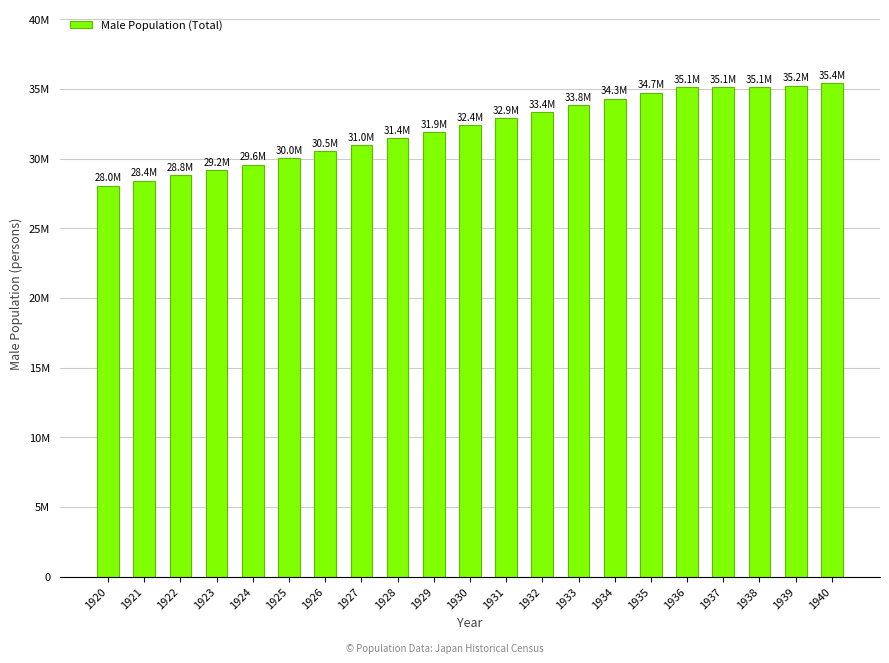

What is the value of the 16th bar from the left?

34734100